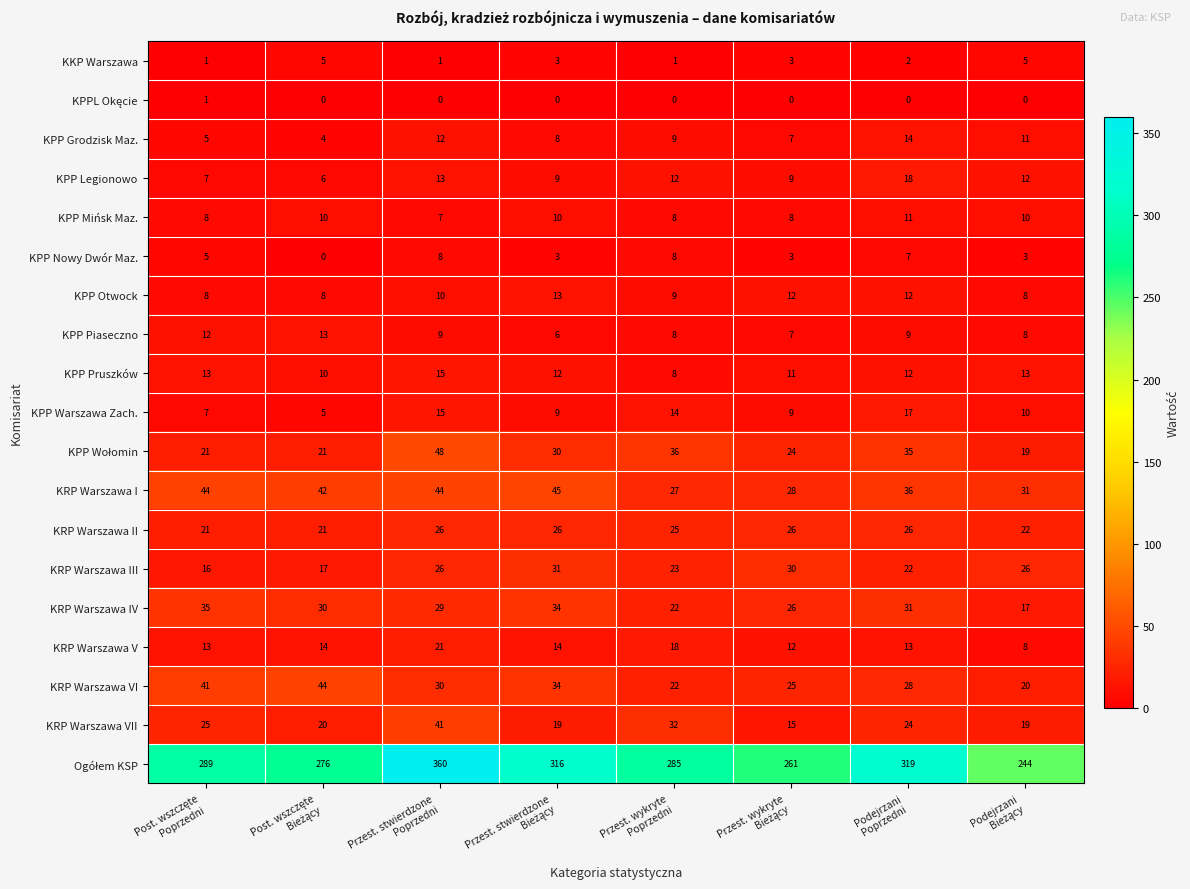

At how many categories does at least one series exceed 308?

3